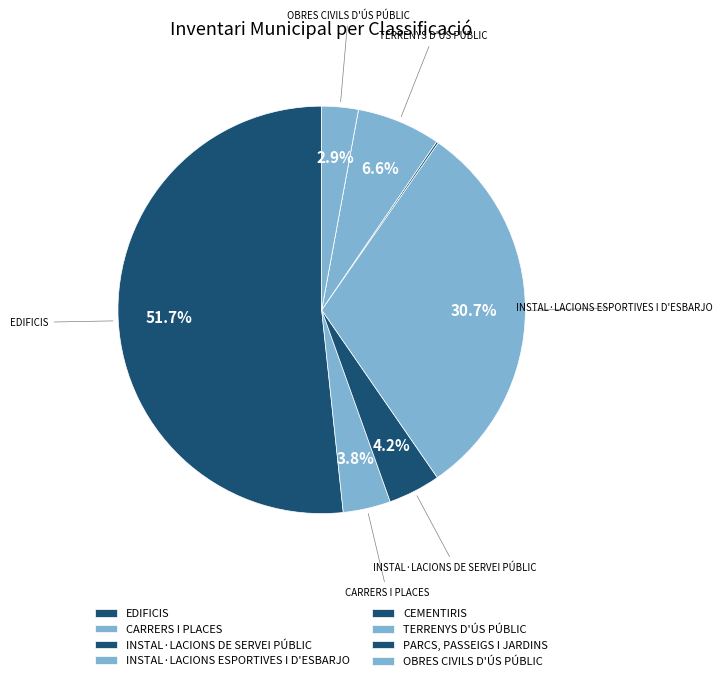

The CARRERS I PLACES slice represents 4% of the pie. True or false?

True